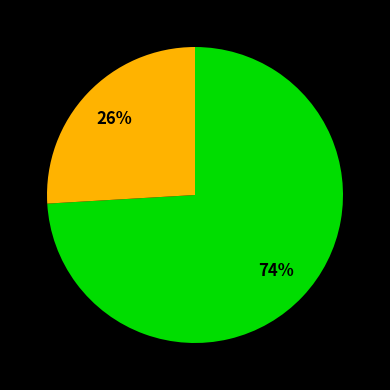

Count the number of slices in the pie.

2